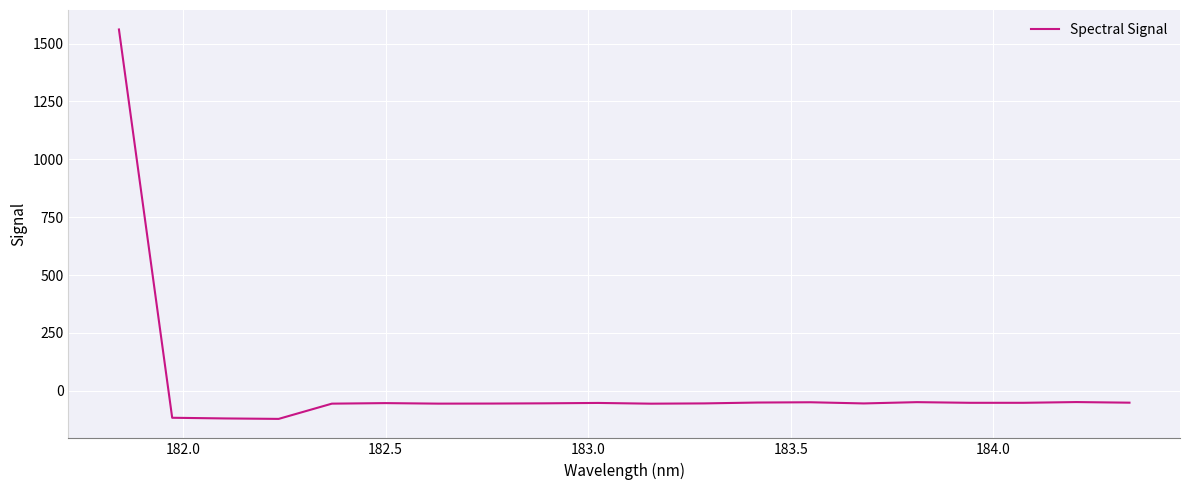

What is the smallest value displayed?

-121.0